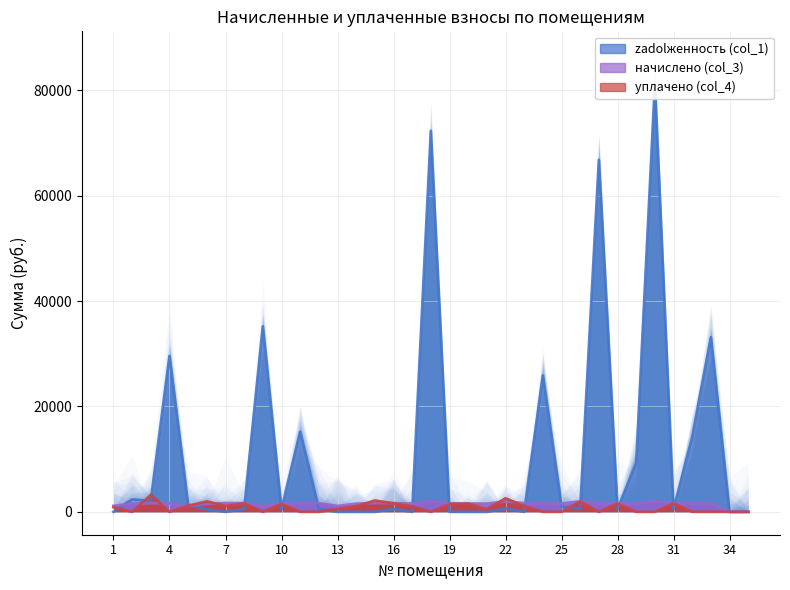

True or false: уплачено (col_4) and начислено (col_3) cross at least once.

True